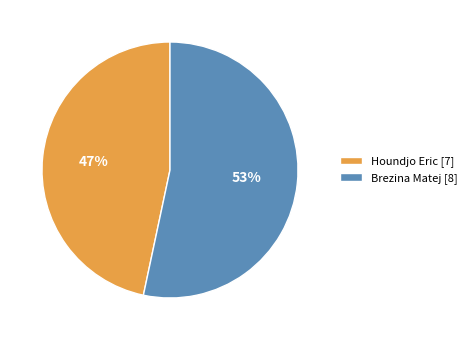

The Houndjo Eric slice represents 60% of the pie. True or false?

False